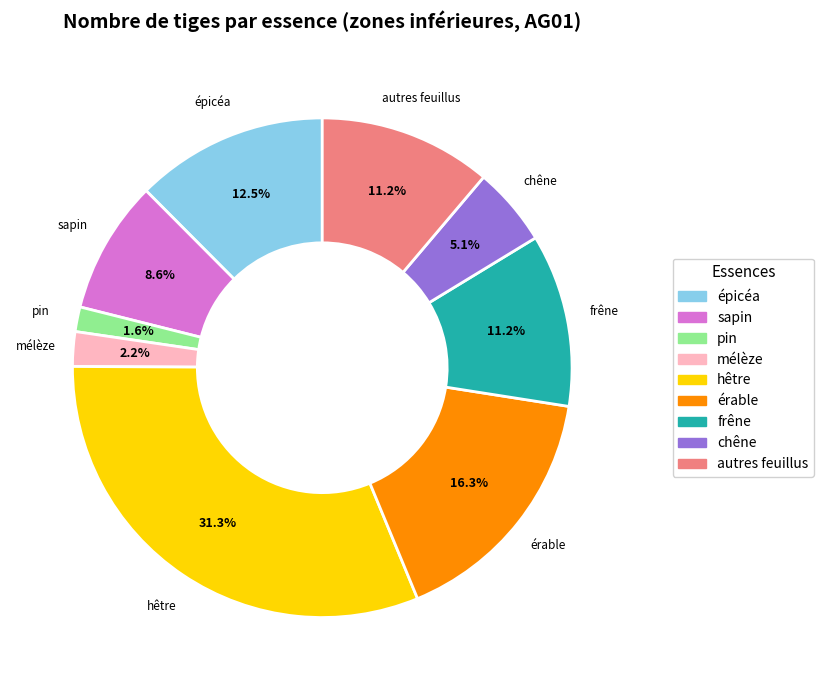

Does any single category account for the majority?

No